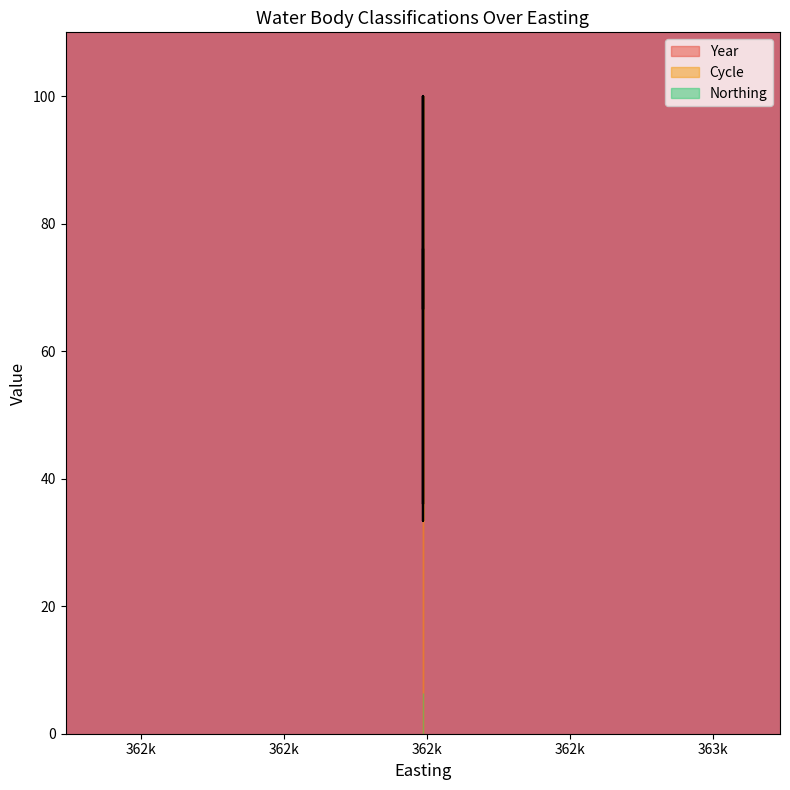

What is the sum of all Cycle values?

1500.0